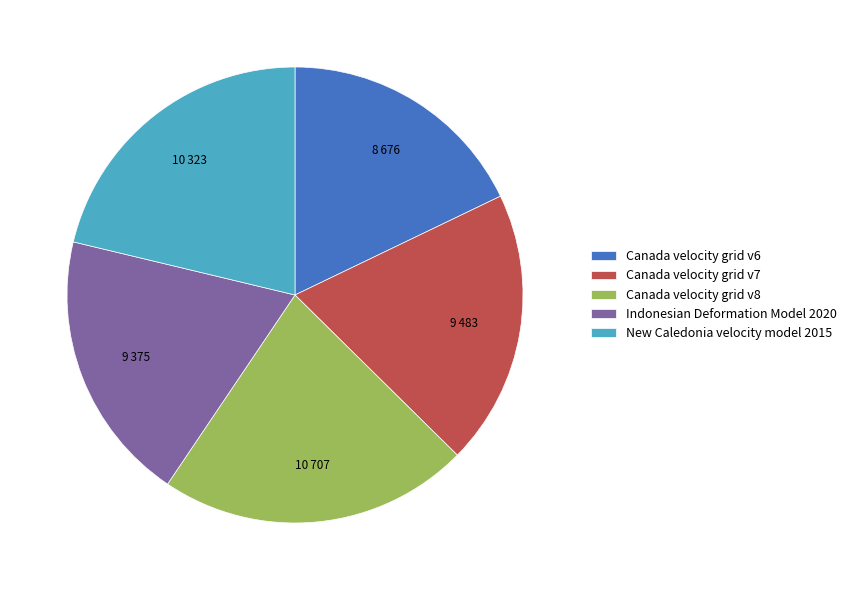

Combined, do Indonesian Deformation Model 2020 and Canada velocity grid v6 account for over 50%?

No